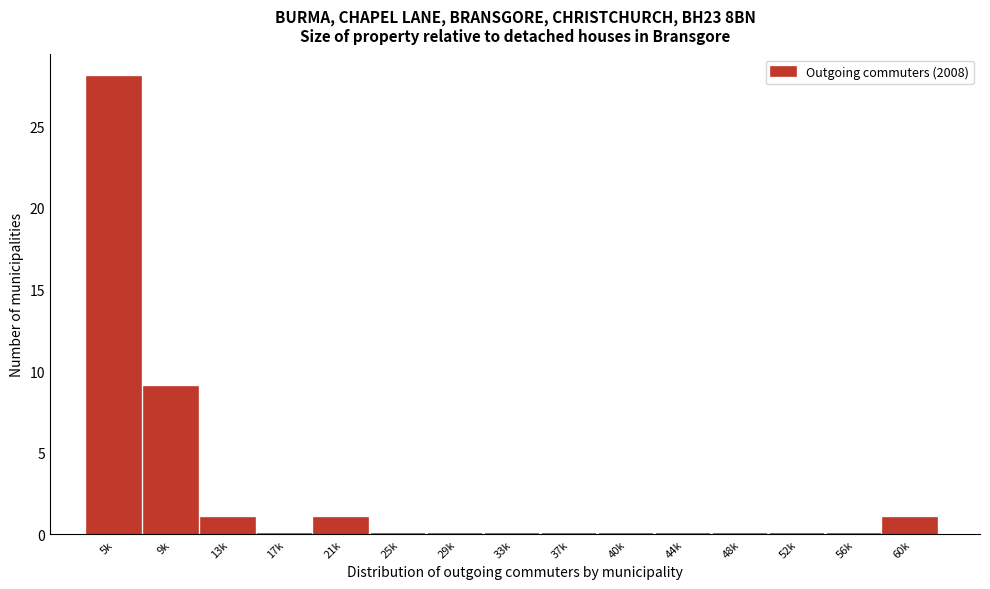

Reading right to left, list all the values displayed in this chart.

60k=1	56k=0	52k=0	48k=0	44k=0	40k=0	37k=0	33k=0	29k=0	25k=0	21k=1	17k=0	13k=1	9k=9	5k=28